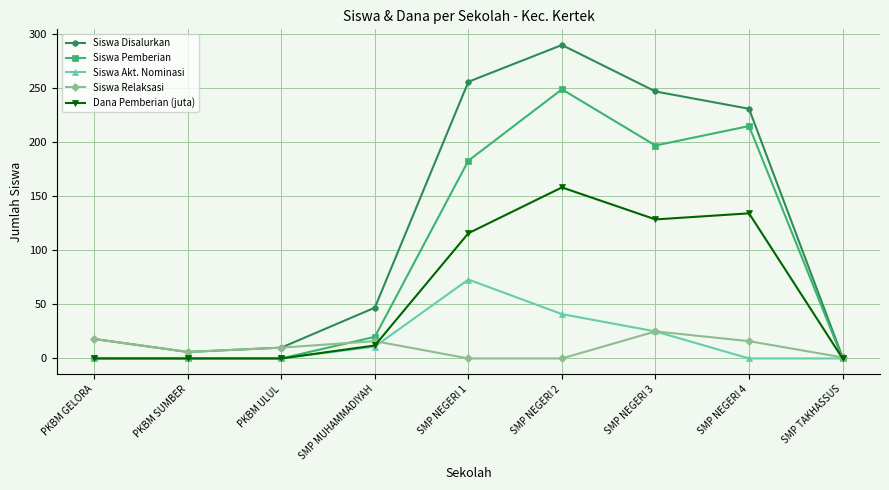

List the series in order of their peak value, highest first.

Siswa Disalurkan, Siswa Pemberian, Dana Pemberian (juta), Siswa Akt. Nominasi, Siswa Relaksasi